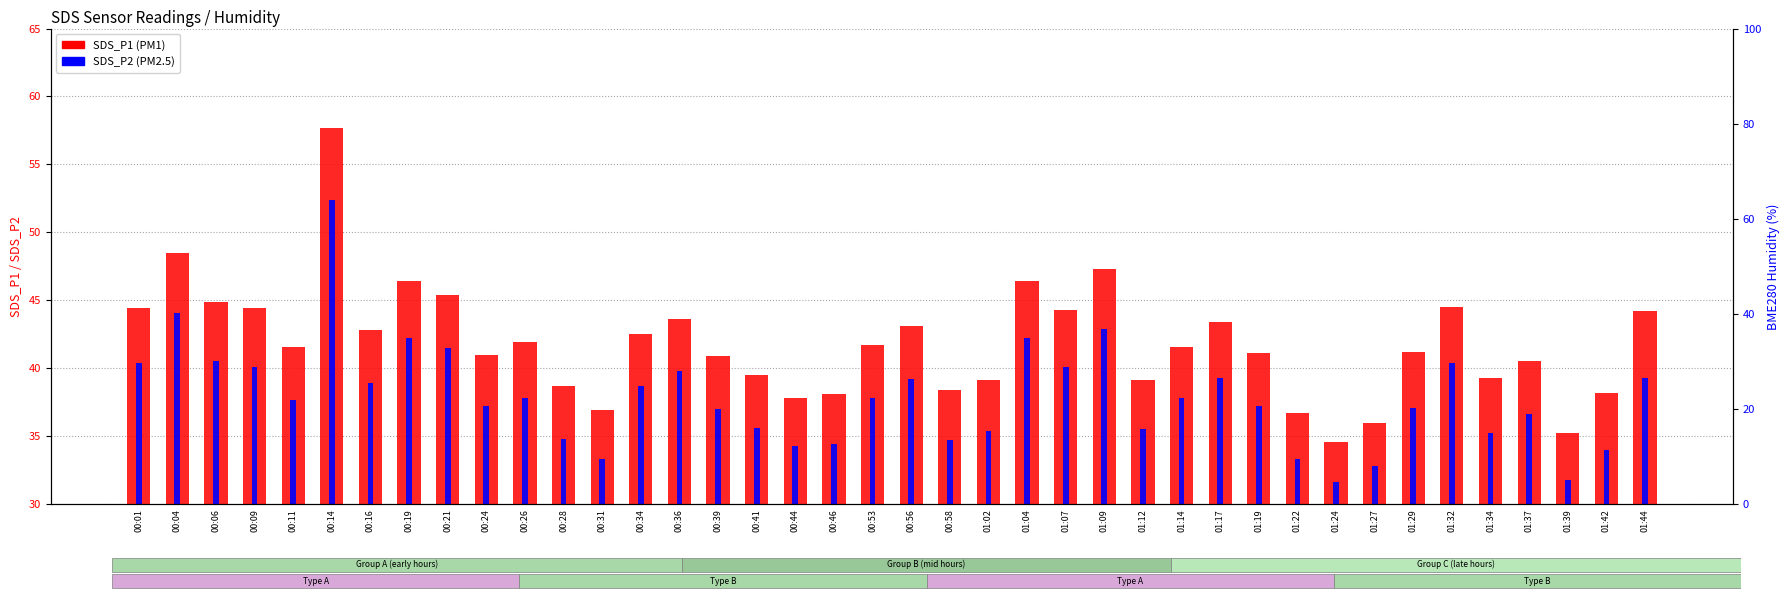

The SDS_P1 (PM1) series shows 41.0 at 00:24. True or false?

True